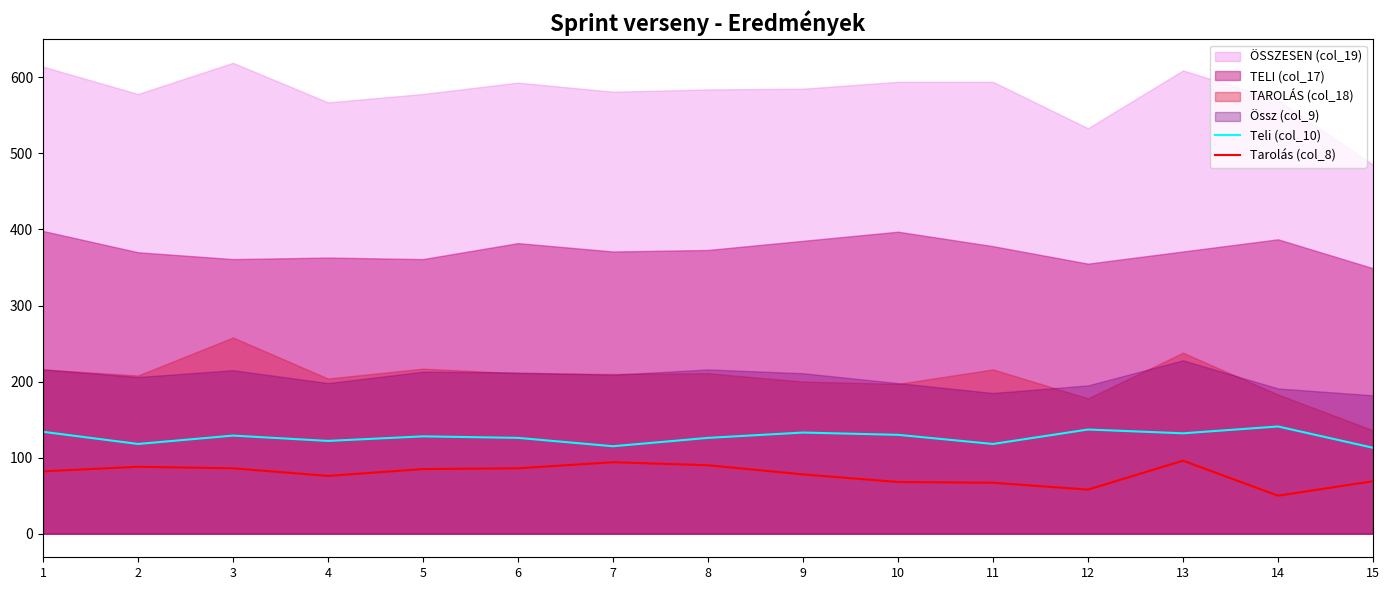

True or false: Teli (col_10) and Tarolás (col_8) cross at least once.

False